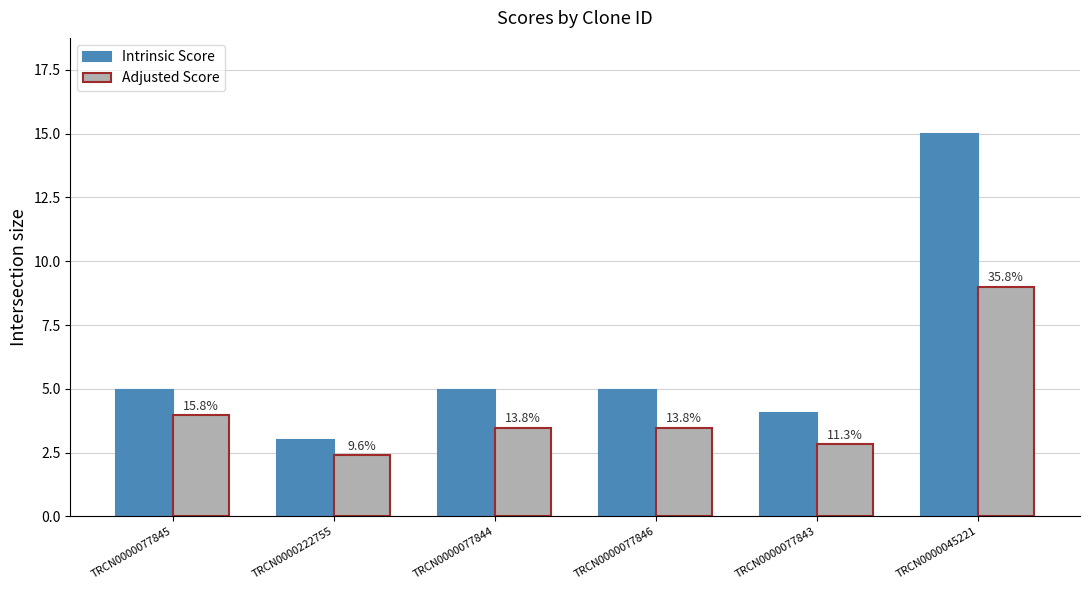

What is the label of the 3rd bar from the left?

TRCN0000077844